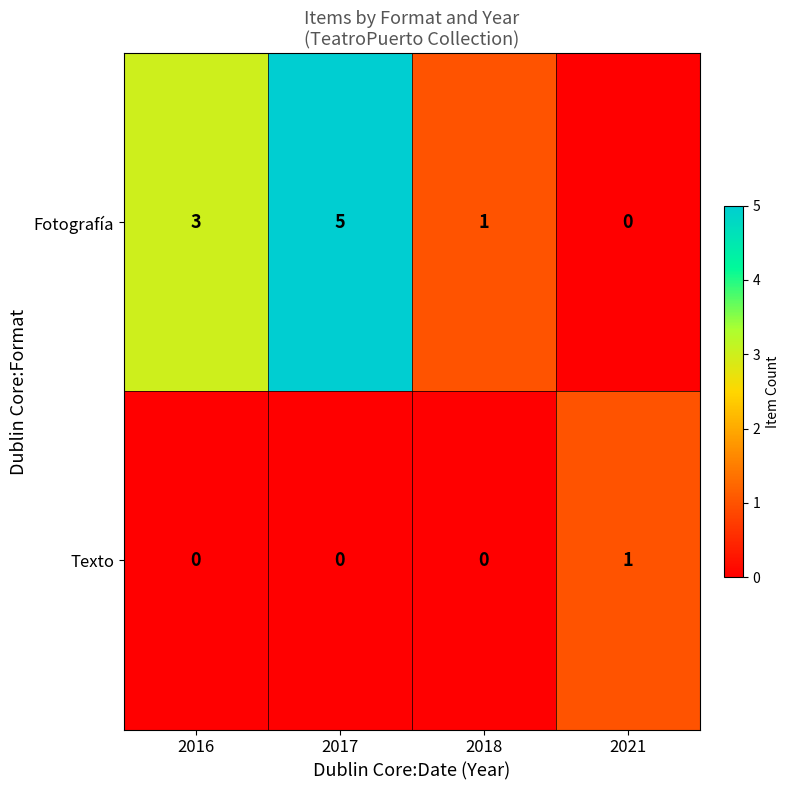

Count the number of categories in the chart.

4